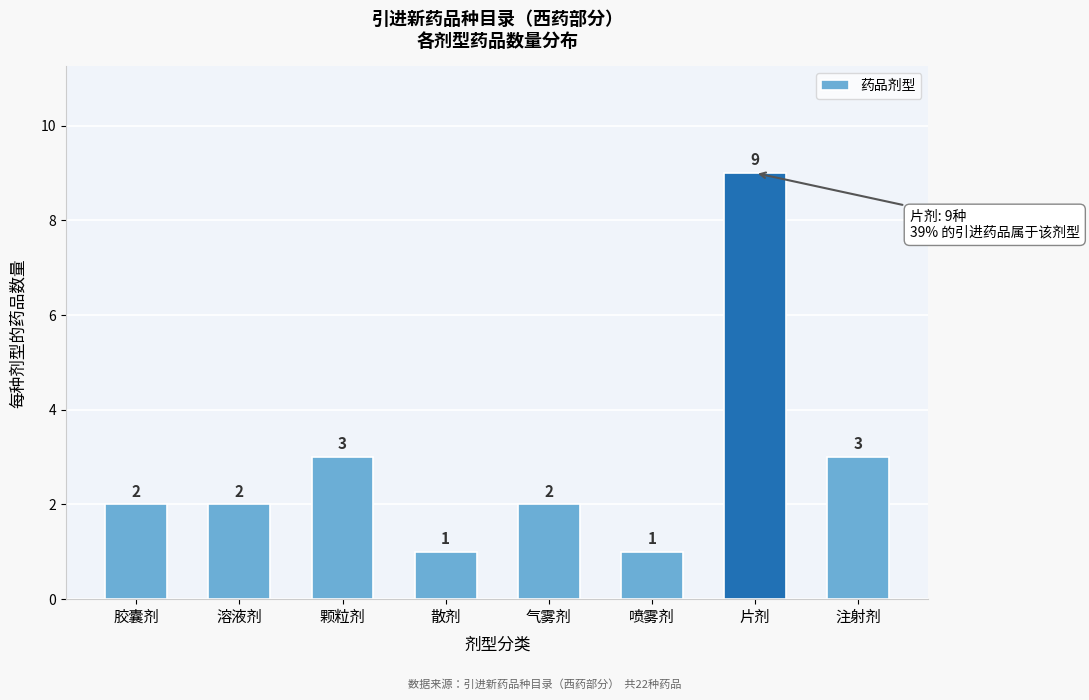

Reading right to left, list all the values displayed in this chart.

3	9	1	2	1	3	2	2